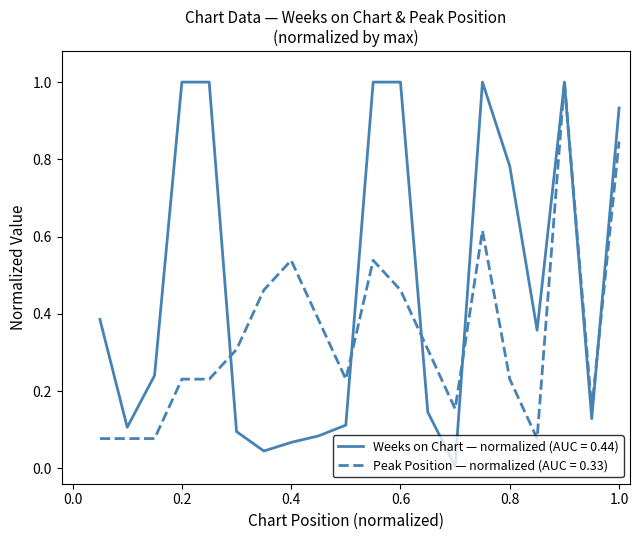

What is the highest value of the Peak Position — normalized (AUC = 0.33) series?

1.0